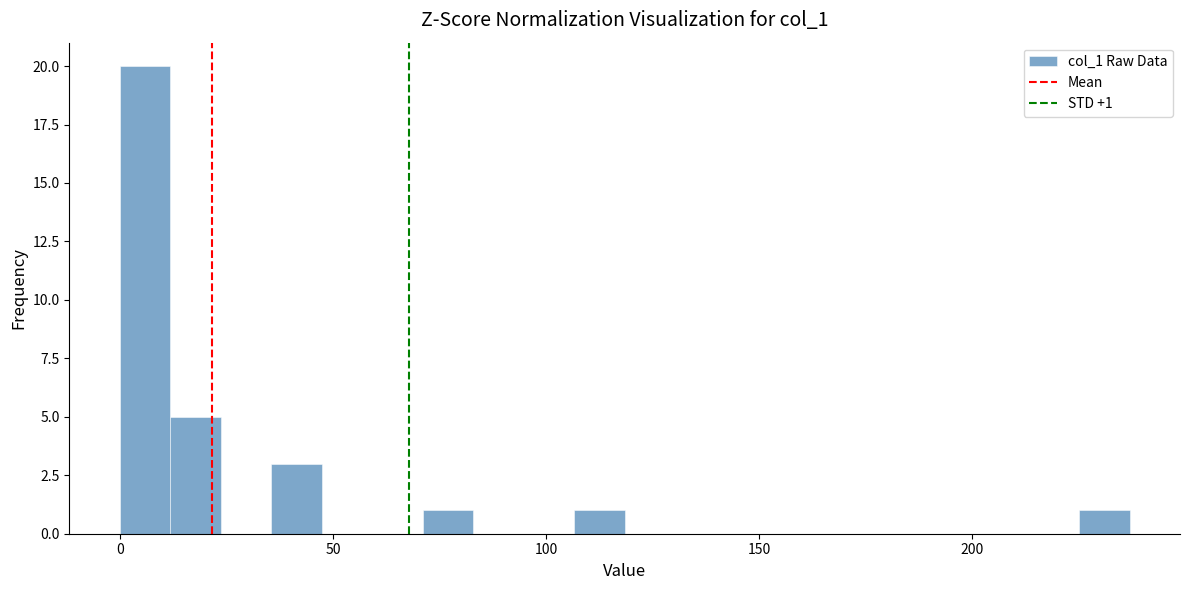

Read against the x-axis, roughly where is the centre of the tallest bar?

5